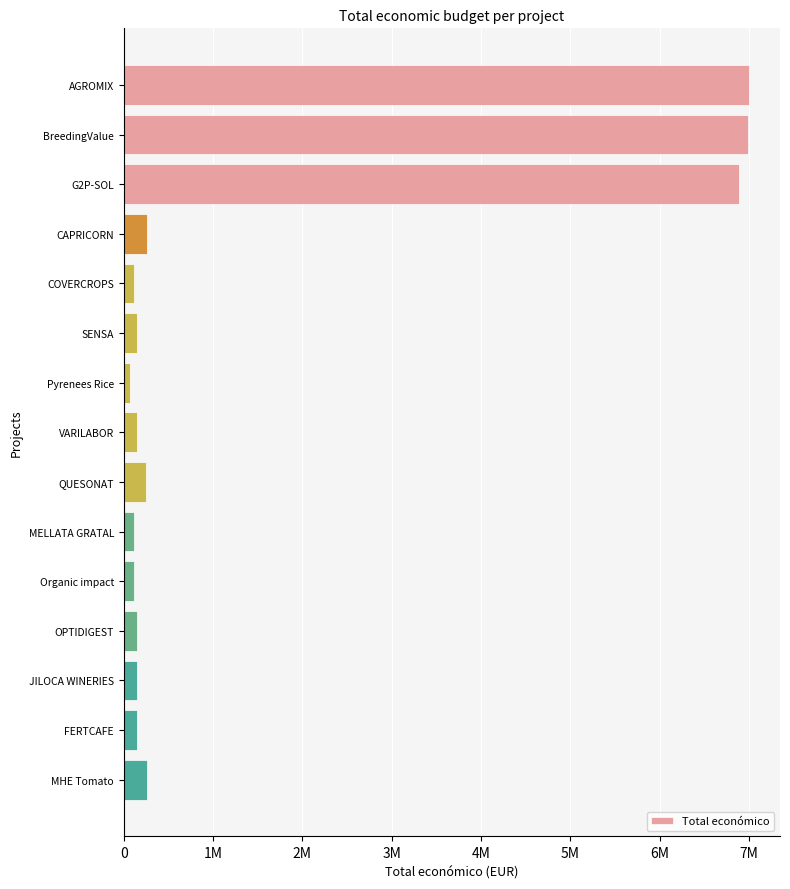

What is the minimum value shown in the chart?

70000